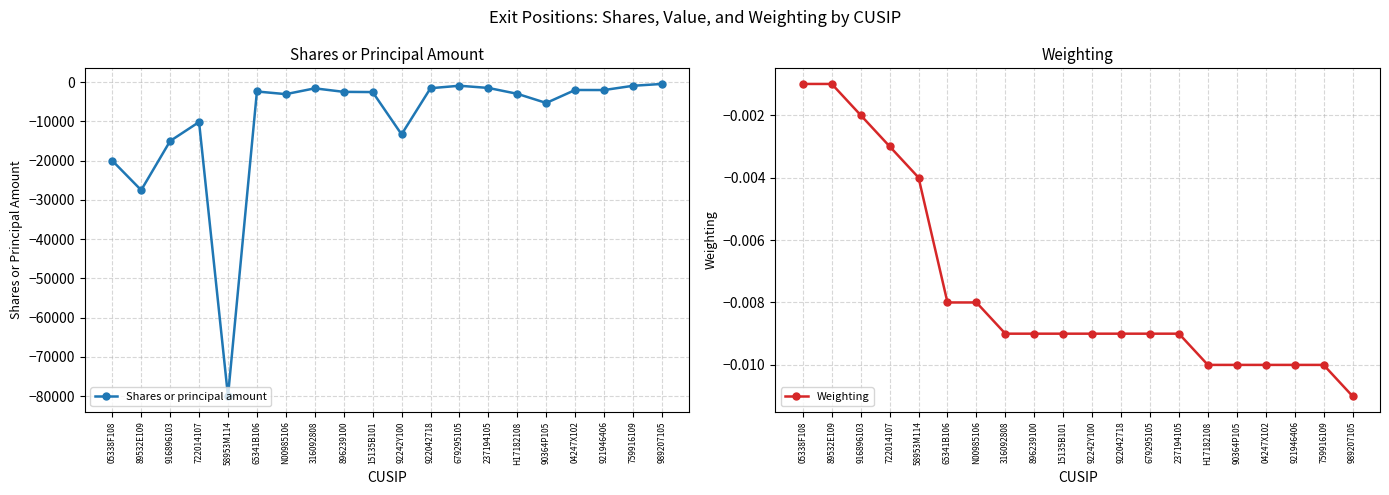

In Shares or principal amount, how many points are higher than both neighbors (excluding endpoints)?

5